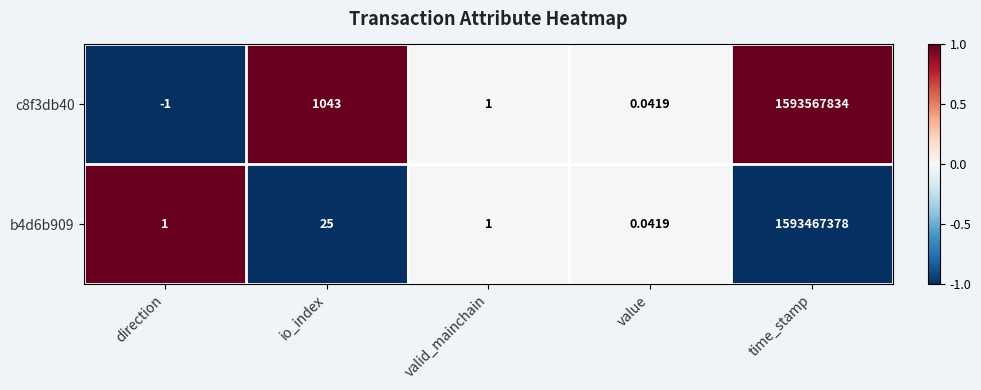

At which label does b4d6b909 reach its peak?

time_stamp